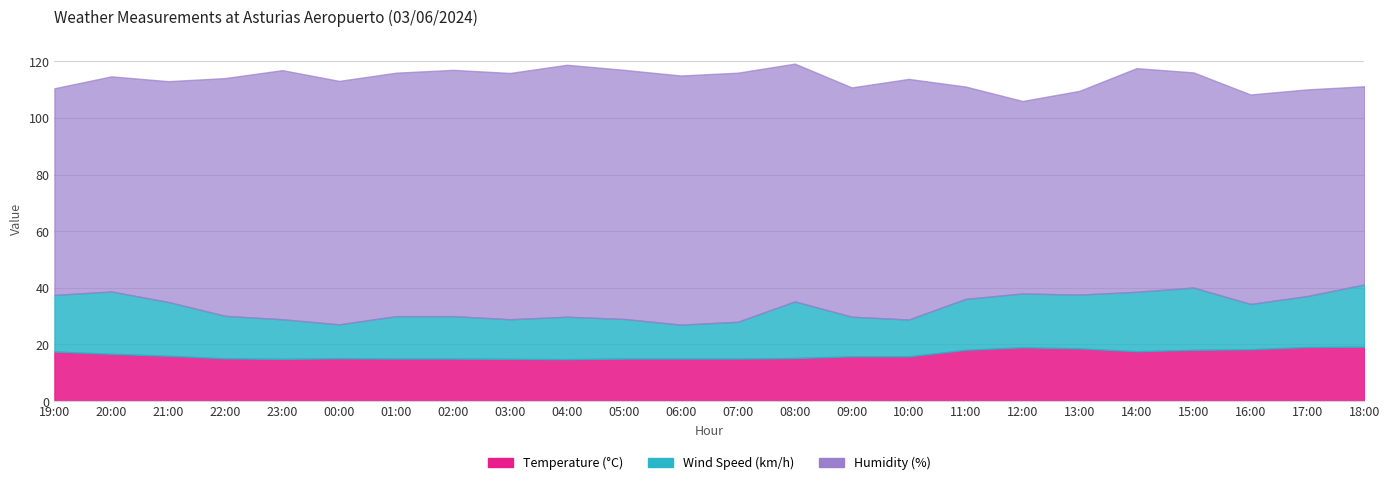

What is the sum of all Humidity (%) values?

1935.0